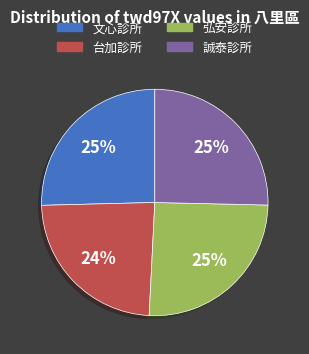

Is 誠泰診所 the majority of the pie?

No